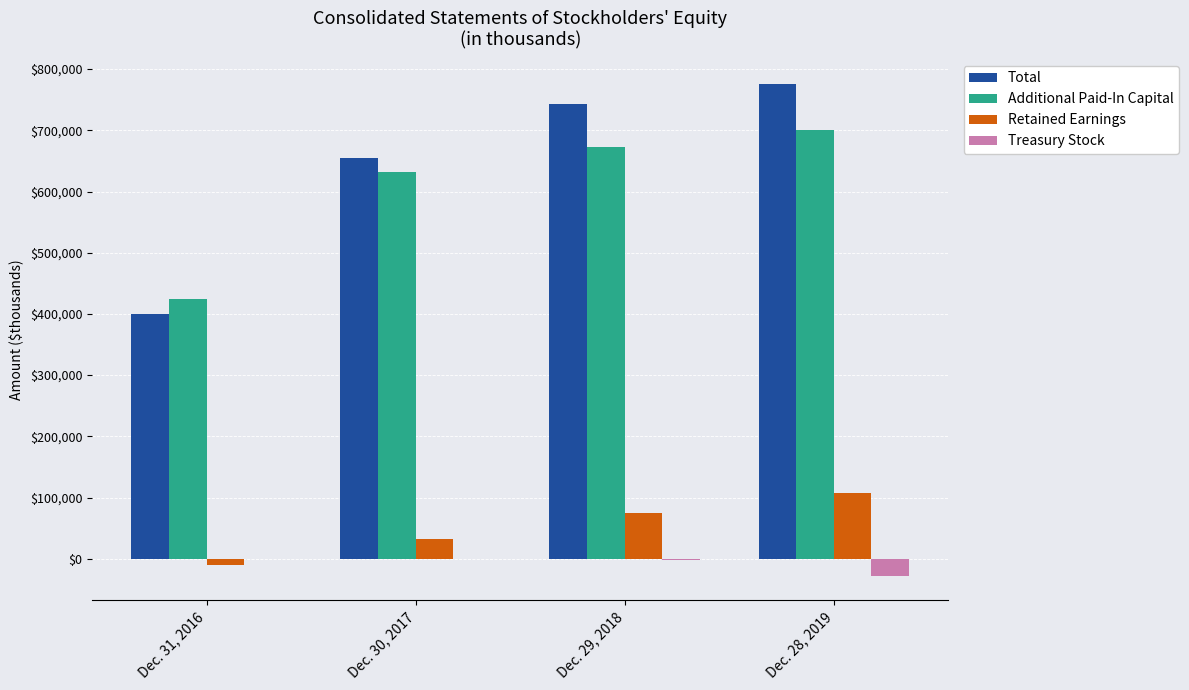

Does the chart contain stacked bars?

No